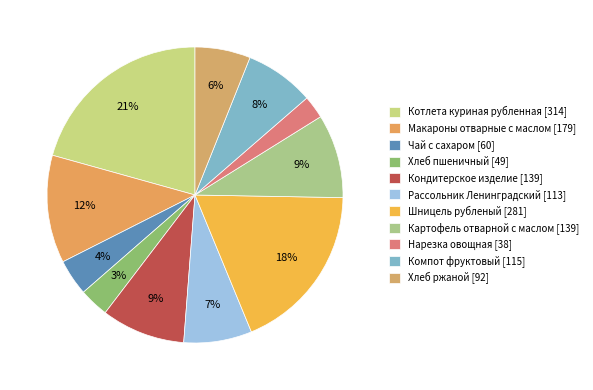

Does any single category account for the majority?

No